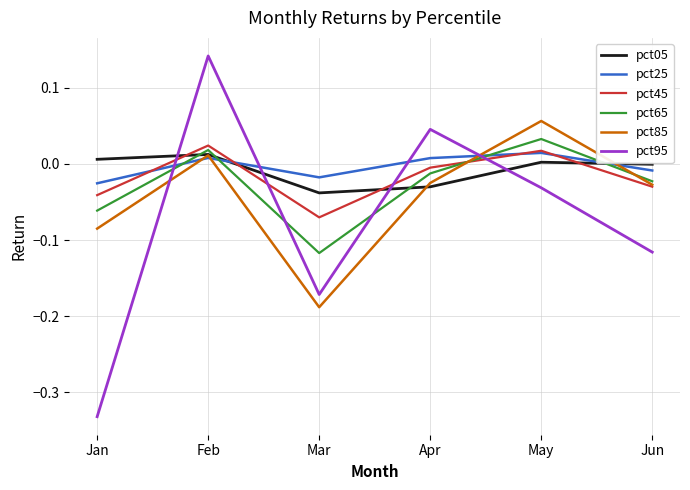

Which series changed the most between Feb and Apr?

pct95